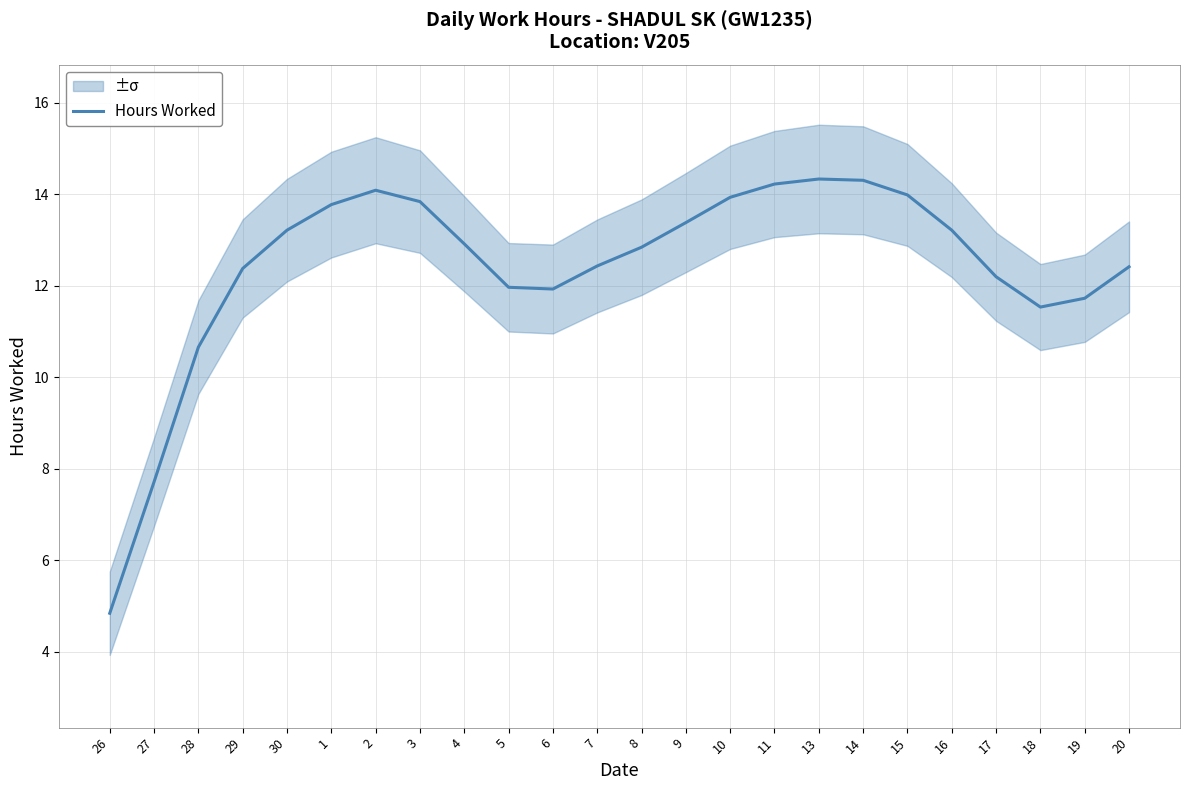

What is the minimum value shown in the chart?

4.8